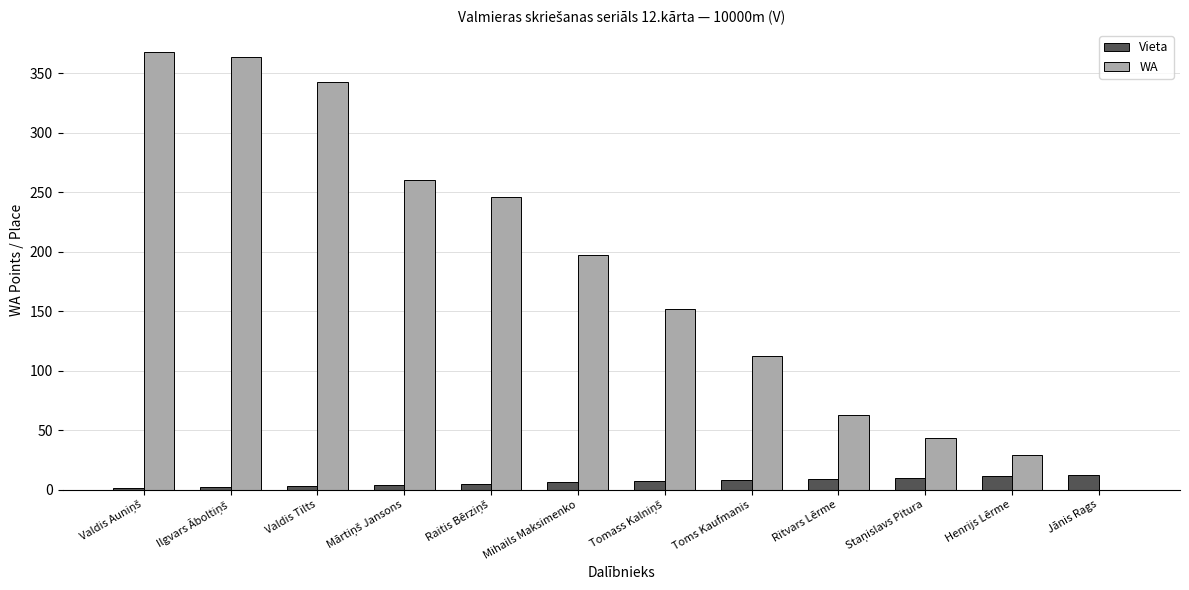

What is the greatest value displayed?

368